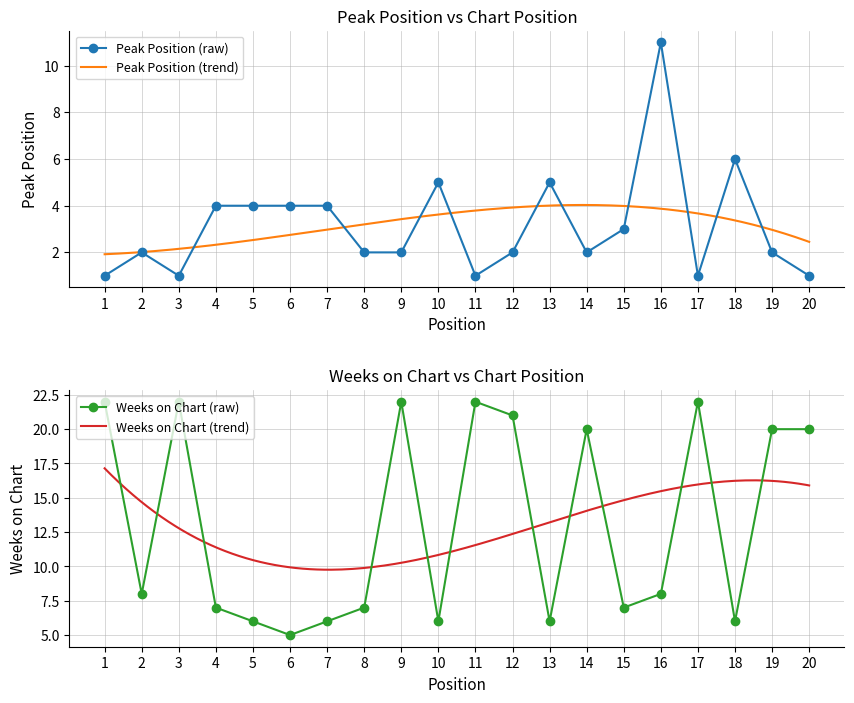

Reading right to left, what are all the values shown in this chart?

Peak Position: 20=1	19=2	18=6	17=1	16=11	15=3	14=2	13=5	12=2	11=1	10=5	9=2	8=2	7=4	6=4	5=4	4=4	3=1	2=2	1=1
Weeks on Chart: 20=20	19=20	18=6	17=22	16=8	15=7	14=20	13=6	12=21	11=22	10=6	9=22	8=7	7=6	6=5	5=6	4=7	3=22	2=8	1=22